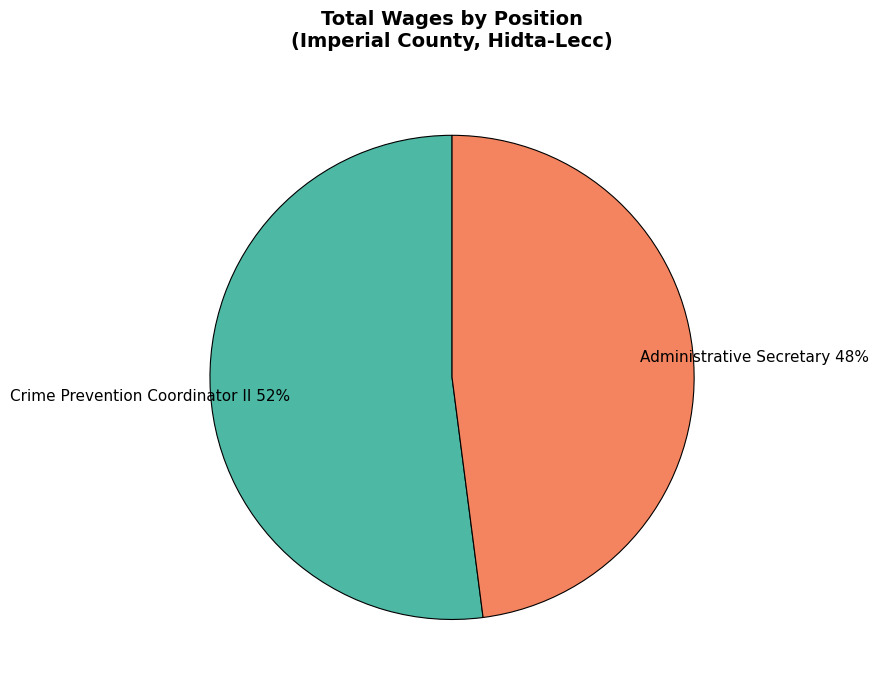

What percentage is the Crime Prevention Coordinator II slice, to the nearest percent?

52%